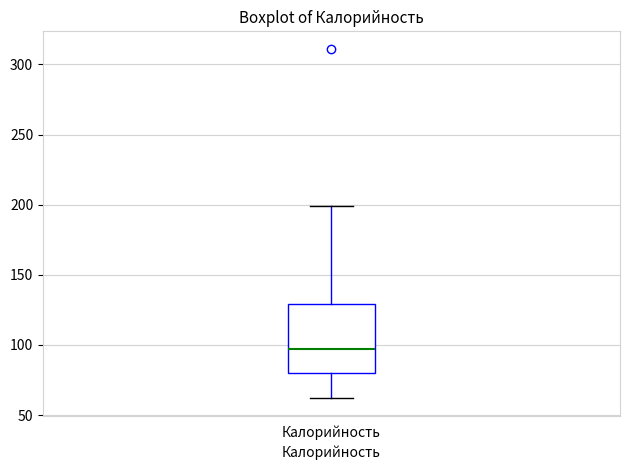

Read this box plot against the y-axis: the position of the median line, the range covered by the box, and the ends of both whiskers. The values are not printed on the chart, so give them approximately, as read against the axis.

median 95, box 80 to 130, whiskers 60 to 200